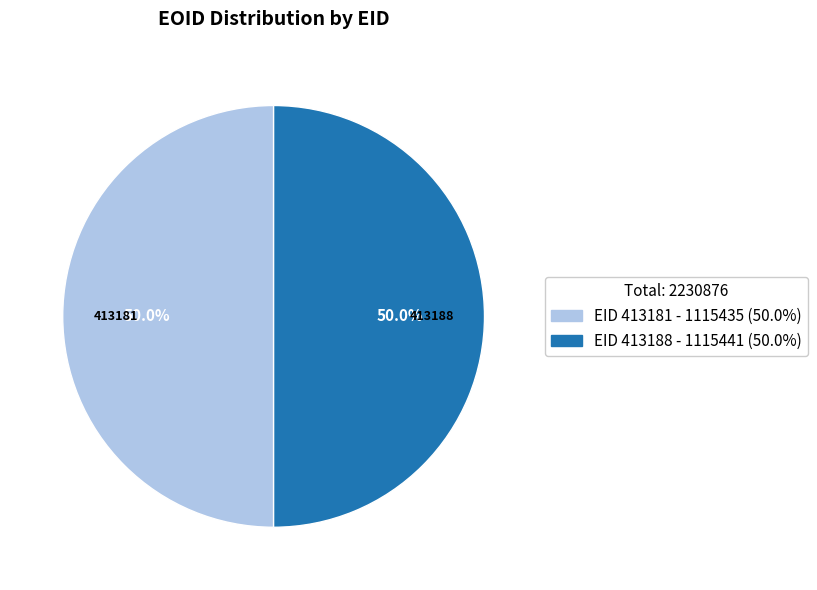

What is the total percentage of EID 413188 - 1115441 (50.0%) and EID 413181 - 1115435 (50.0%)?

100.0%